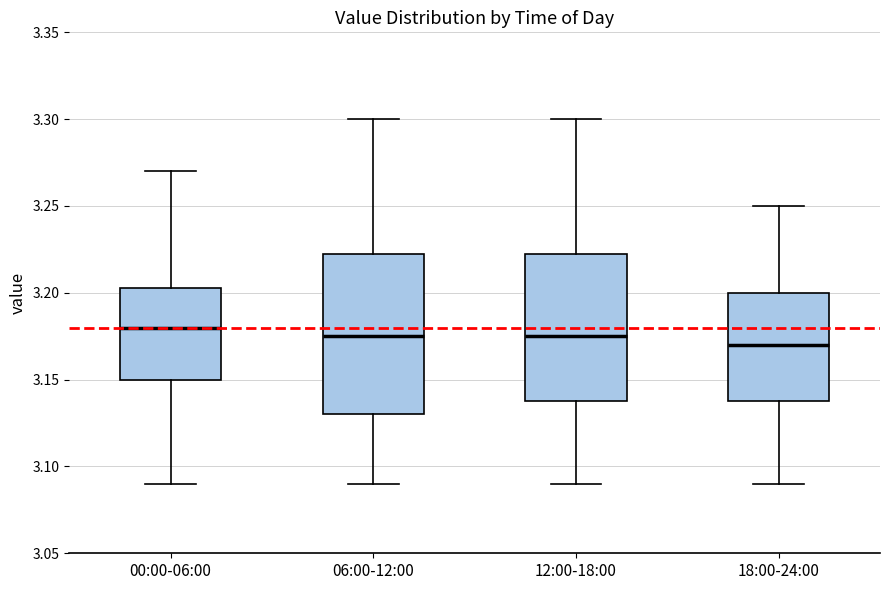

Comparing the boxes themselves (not the whiskers), which one is the tallest?

06:00-12:00